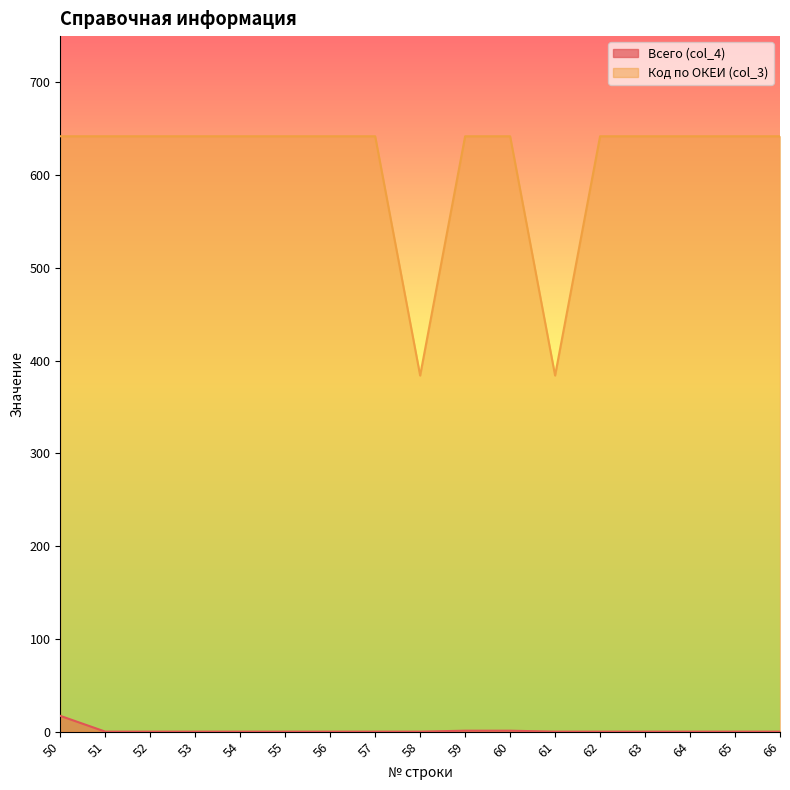

What is the spread (max minus min) of values at 55?

642